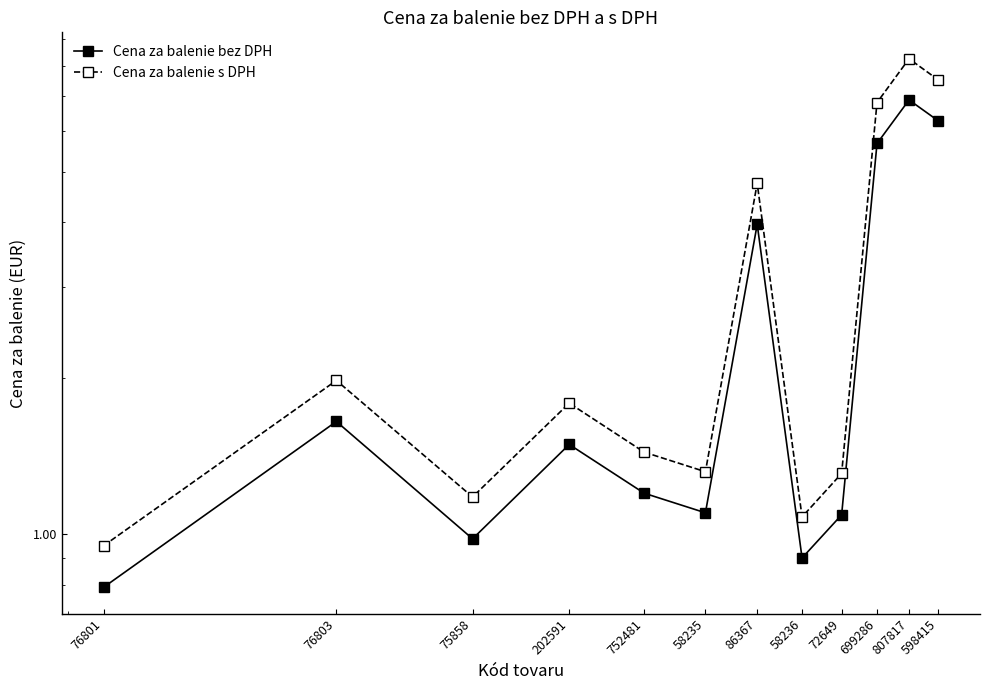

What is the label of the 4th point from the right?

72649